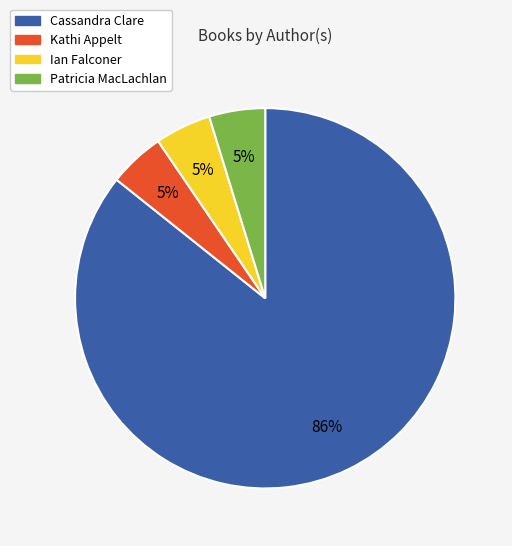

How many segments does this pie chart have?

4